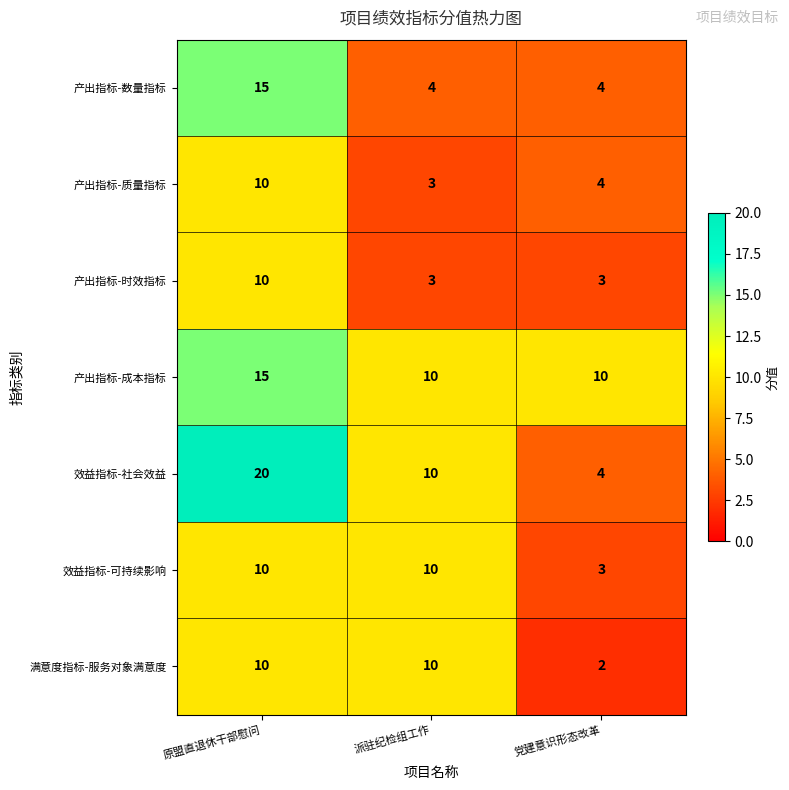

At how many categories does at least one series exceed 14?

1